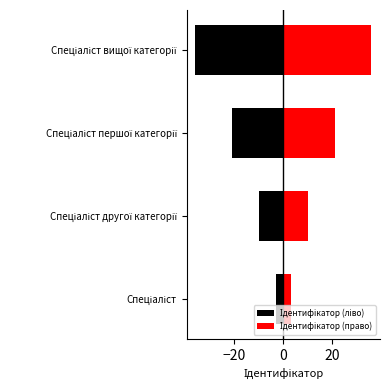

Reading left to right, extract all data points from this chart.

Ідентифікатор (ліво): -3	-10	-21	-36
Ідентифікатор (право): 3	10	21	36